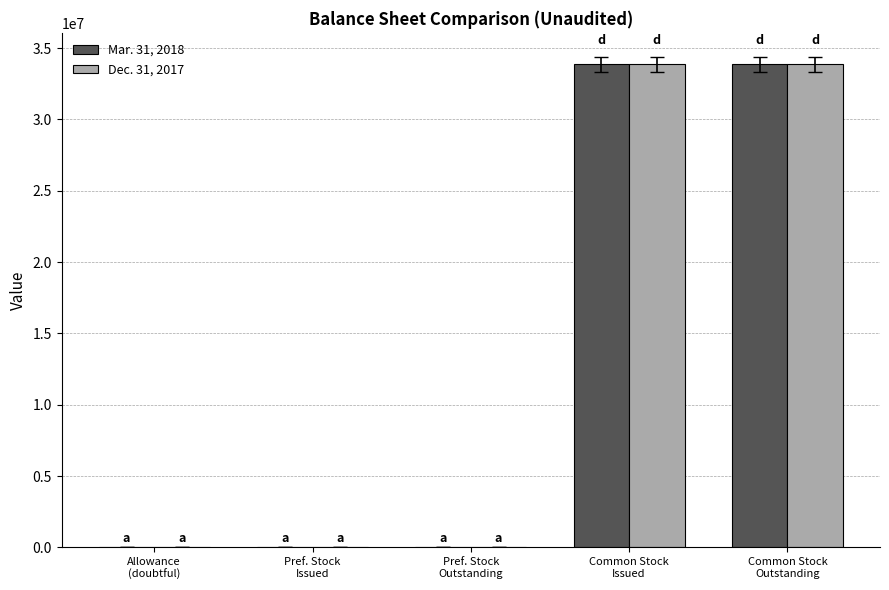

What is the label of the 4th bar from the left?

Common Stock
Issued